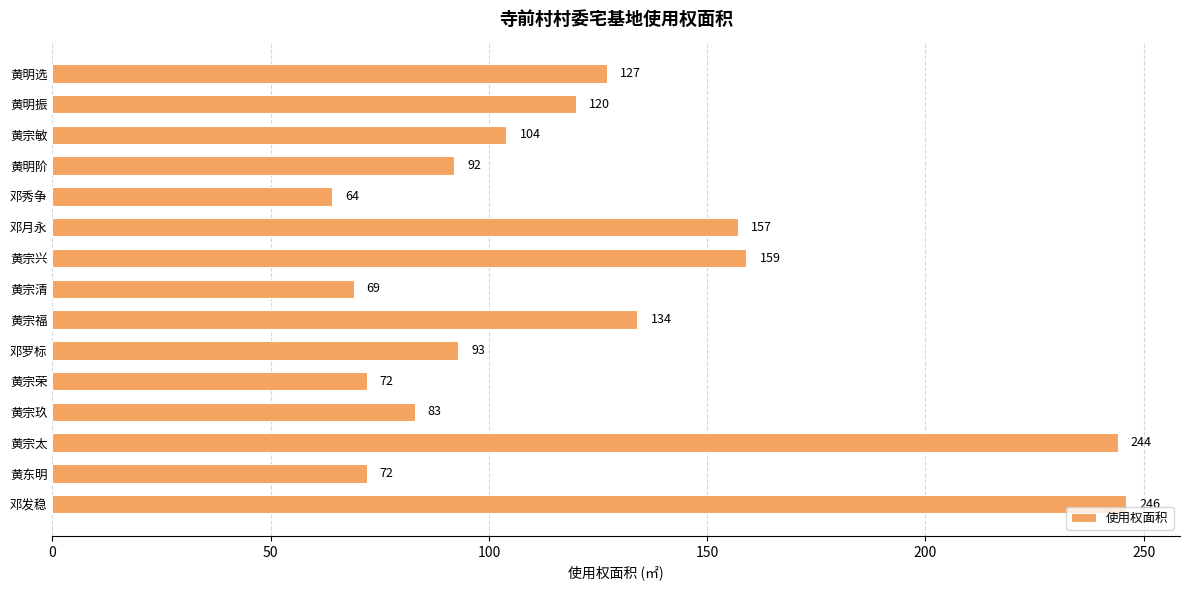

Does the chart contain stacked bars?

No